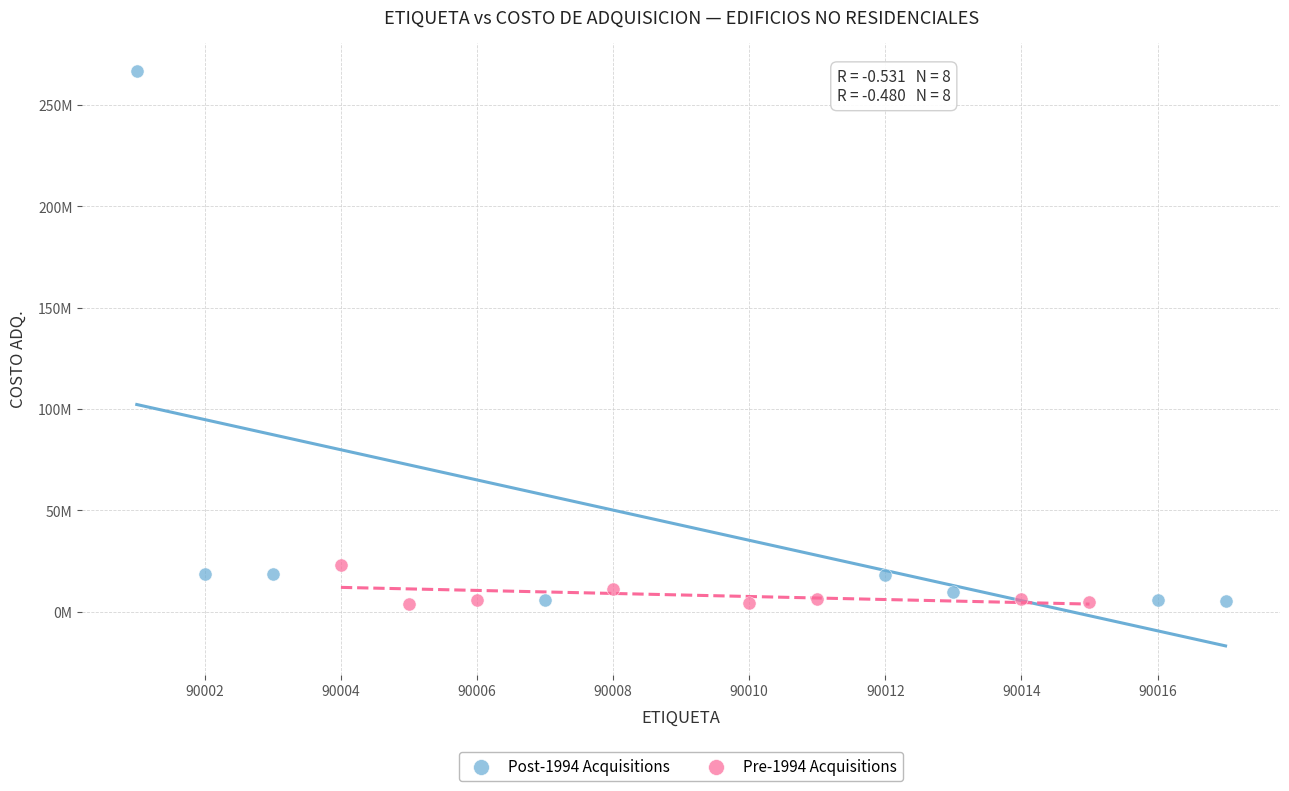

What are all the series names shown in the legend?

Post-1994 Acquisitions, Pre-1994 Acquisitions